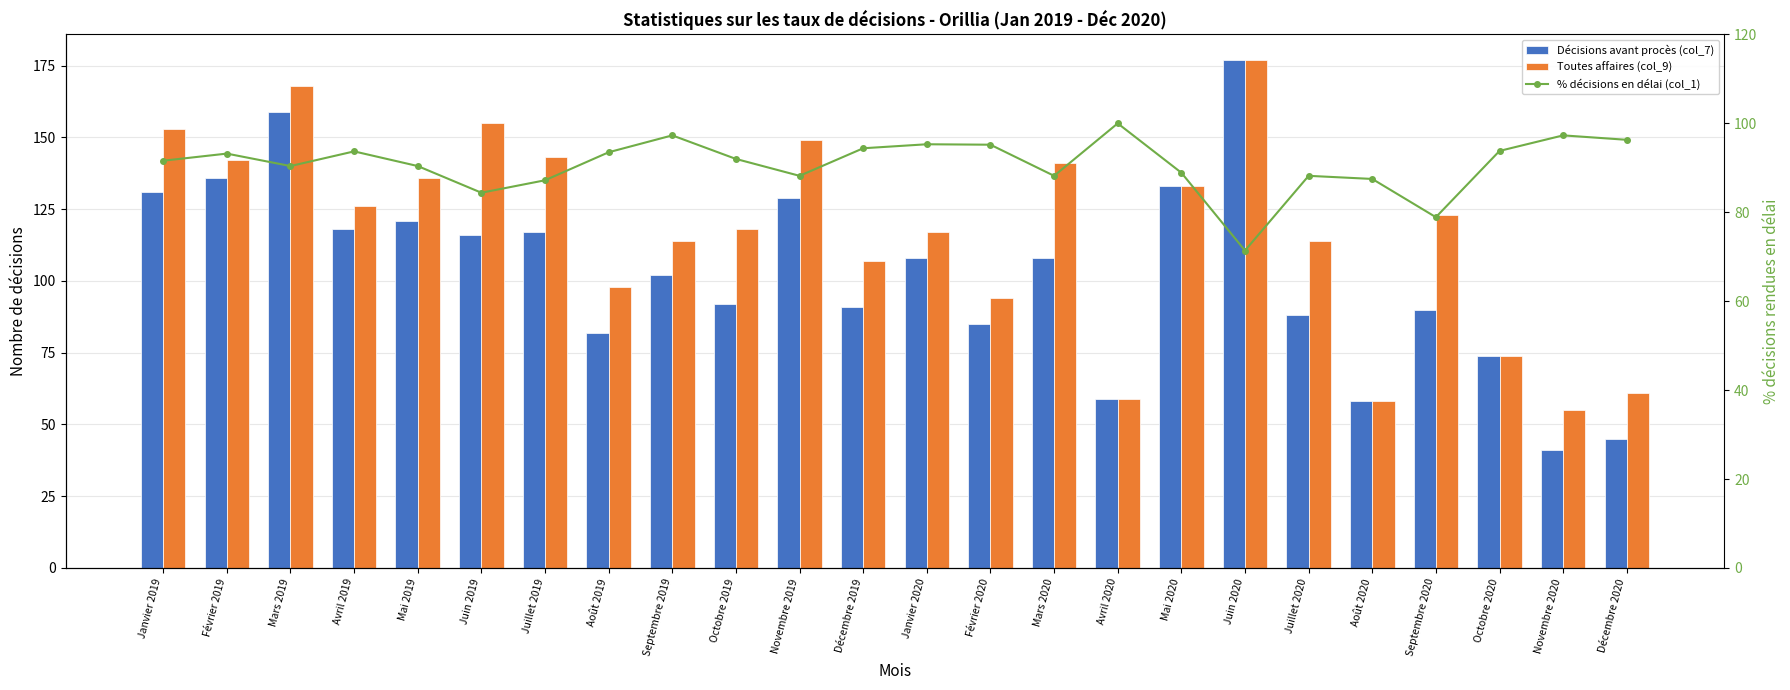

What is the total value across all series at Mai 2020?

354.9